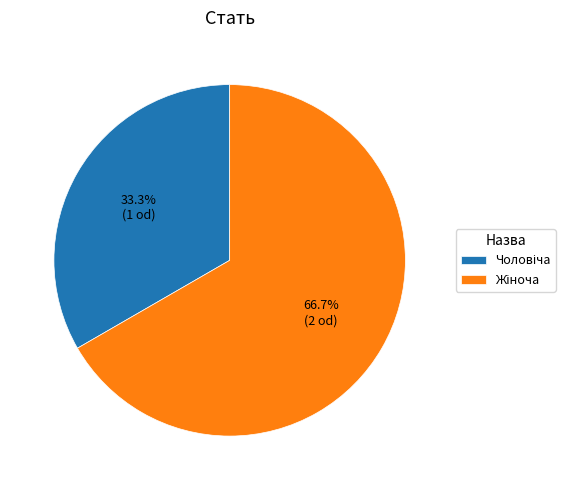

Is there a majority slice in this chart?

Yes